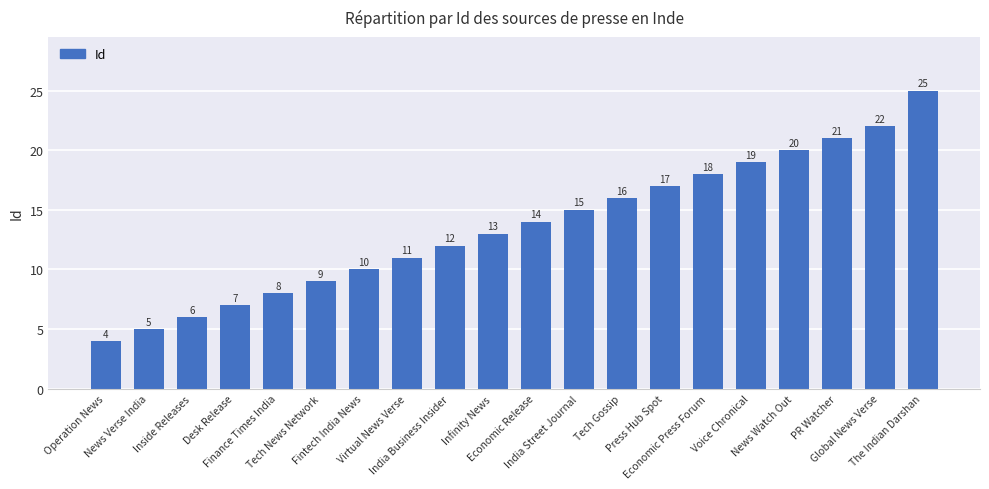

Reading right to left, what are all the values shown in this chart?

The Indian Darshan=25	Global News Verse=22	PR Watcher=21	News Watch Out=20	Voice Chronical=19	Economic Press Forum=18	Press Hub Spot=17	Tech Gossip=16	India Street Journal=15	Economic Release=14	Infinity News=13	India Business Insider=12	Virtual News Verse=11	Fintech India News=10	Tech News Network=9	Finance Times India=8	Desk Release=7	Inside Releases=6	News Verse India=5	Operation News=4